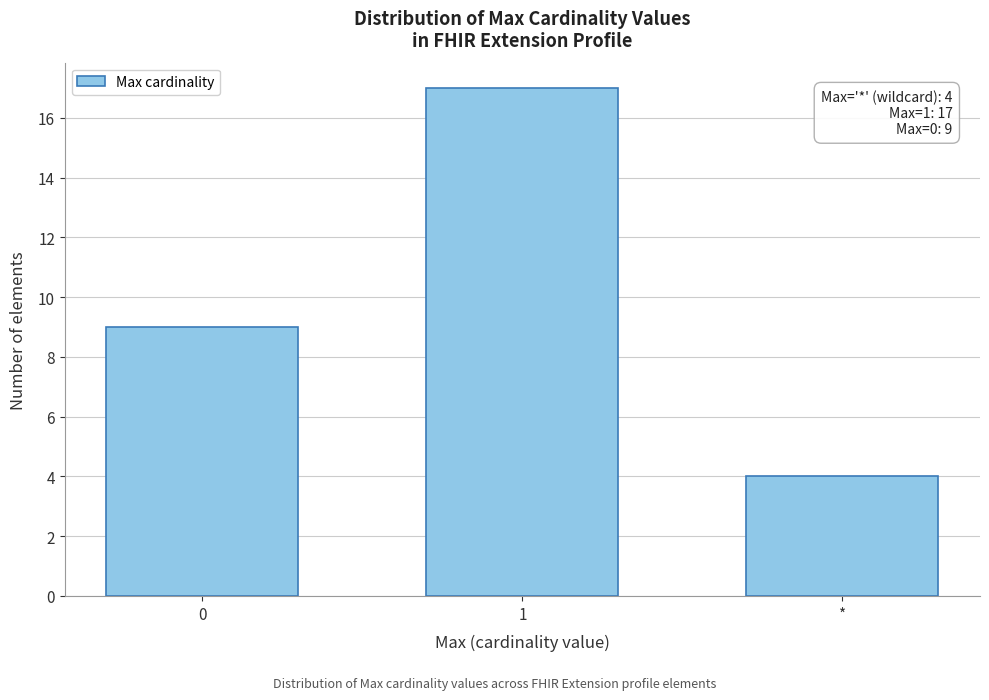

Reading left to right, list all the values displayed in this chart.

9	17	4